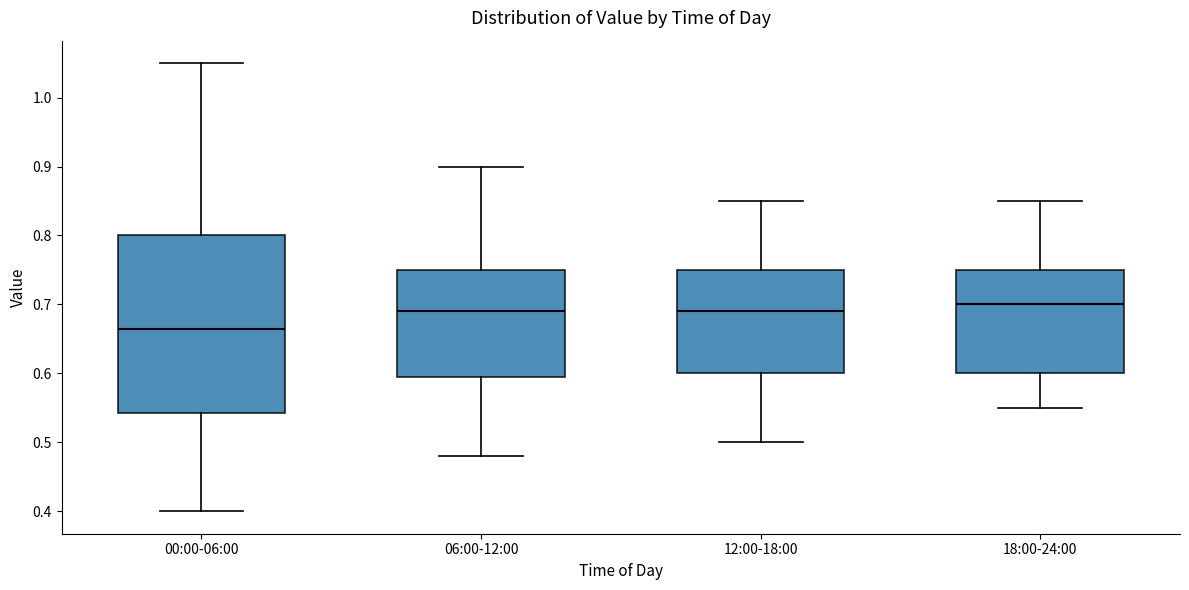

Reading left to right, transcribe this box plot: for each box, give where its median line is, the range the box spans, and where its two whiskers end, as read against the y-axis. The values are not printed on the chart, so give them approximately, as read against the axis.

00:00-06:00: median 0.67, box 0.54 to 0.80, whiskers 0.40 to 1.05
06:00-12:00: median 0.69, box 0.60 to 0.75, whiskers 0.48 to 0.90
12:00-18:00: median 0.69, box 0.60 to 0.75, whiskers 0.50 to 0.85
18:00-24:00: median 0.70, box 0.60 to 0.75, whiskers 0.55 to 0.85